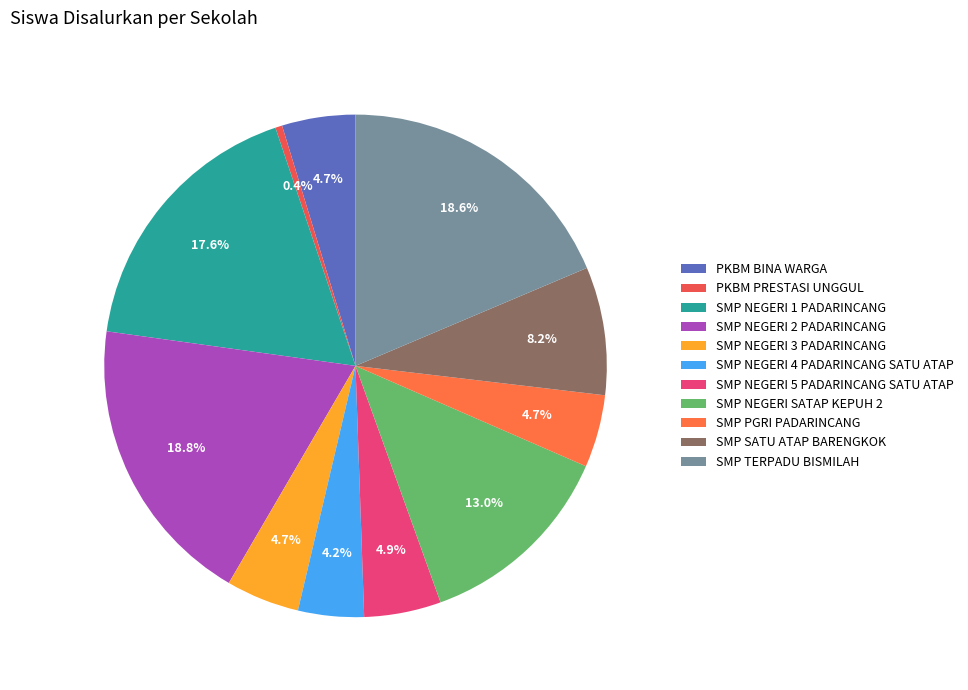

What is the change in value from SMP NEGERI 4 PADARINCANG SATU ATAP to SMP NEGERI SATAP KEPUH 2?

+159